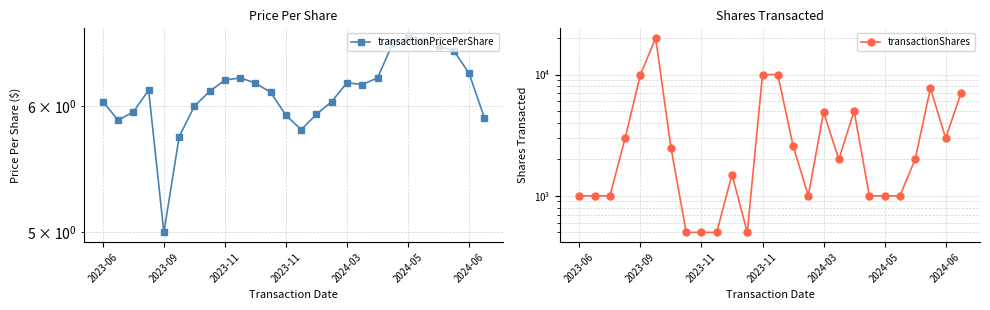

True or false: transactionPricePerShare and transactionShares cross at least once.

False